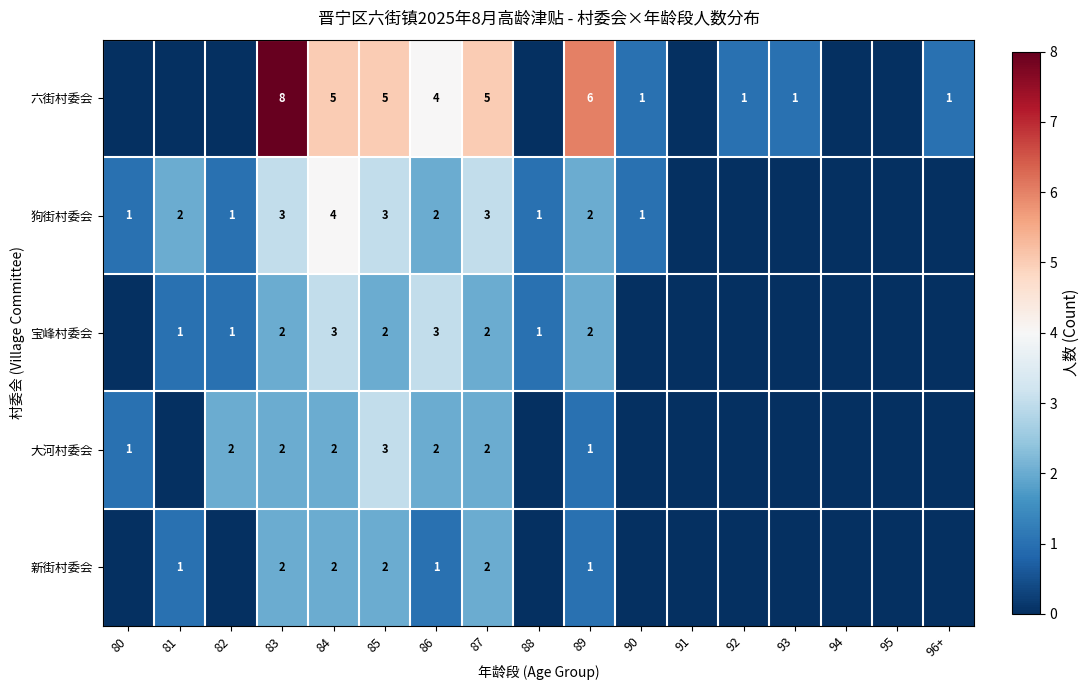

True or false: 大河村委会 has a value of 2 at 80.

False